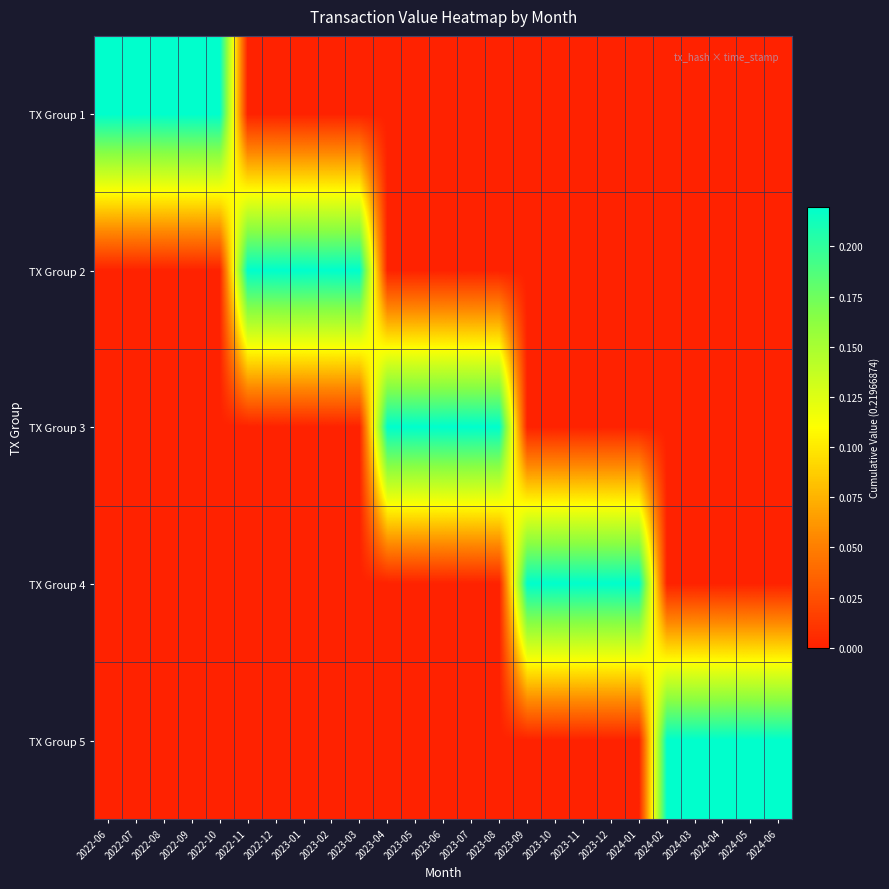

Count the number of categories in the chart.

25